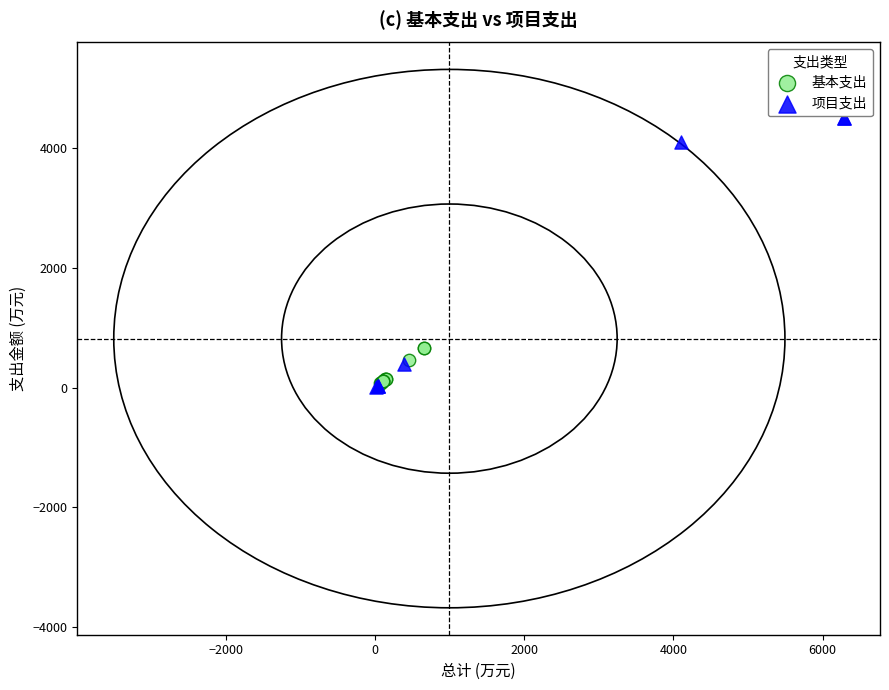

Which series has the largest Y range (max minus min)?

项目支出